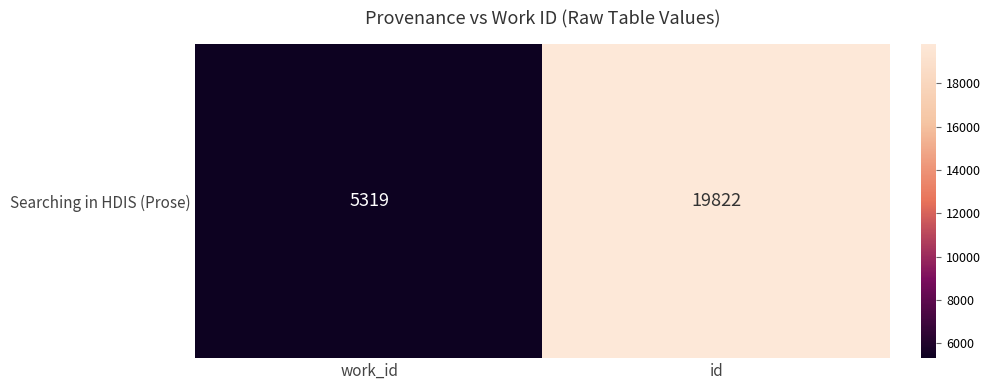

What is the difference between the values at work_id and id?

14503